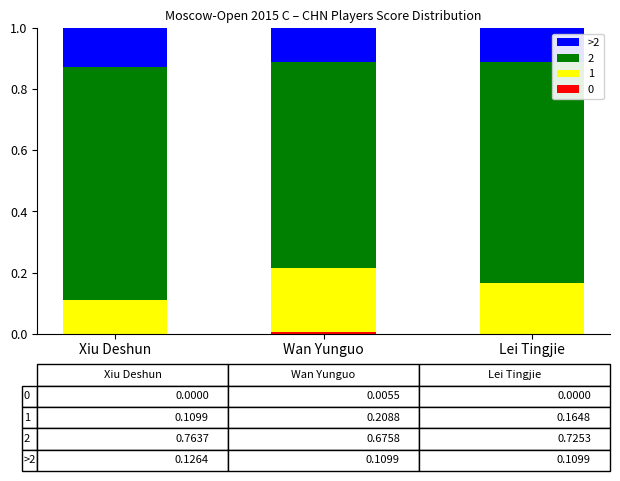

How many data points does each series have?

3